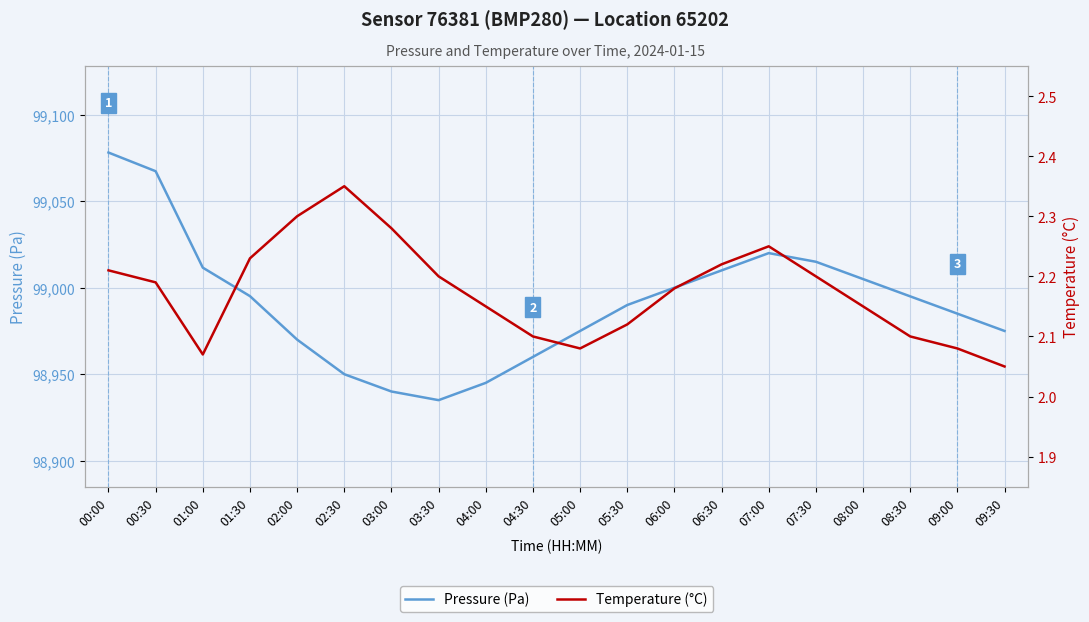

What is the approximate value of Pressure (Pa) at 02:00?

98970.0